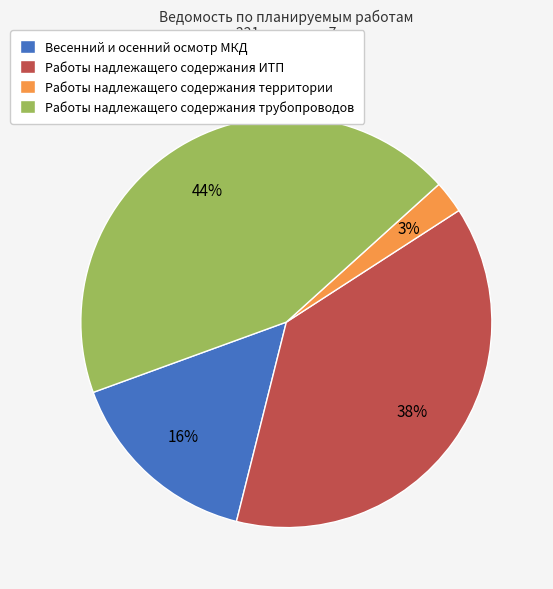

The Работы надлежащего содержания территории slice represents 3% of the pie. True or false?

True